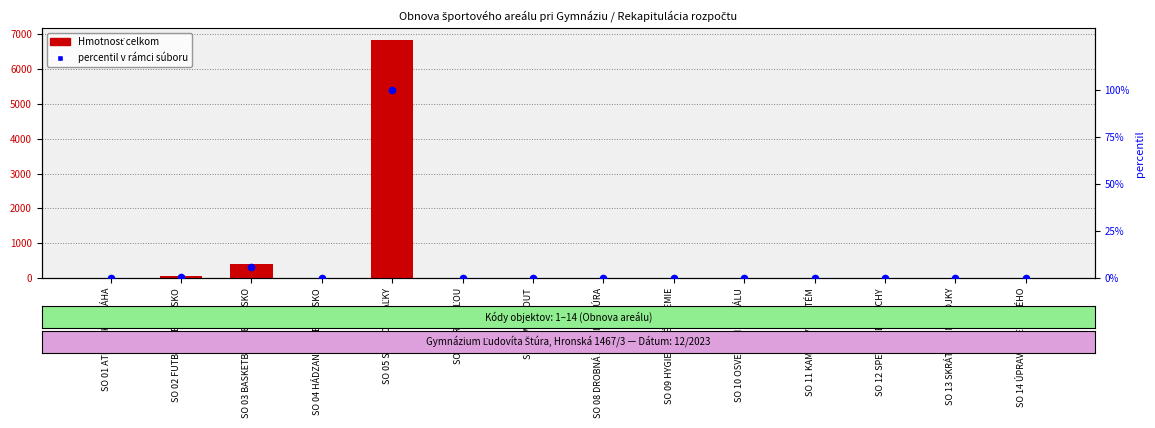

What are all the series names shown in the legend?

Hmotnosť celkom, percentil v rámci súboru